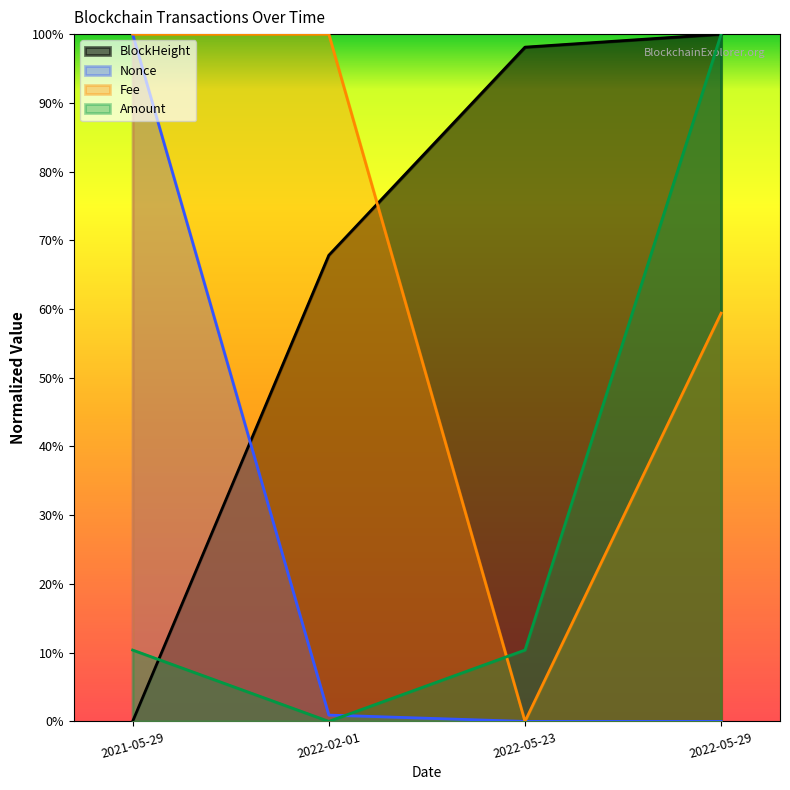

The value of BlockHeight at 2022-05-23 is 1.8. True or false?

False